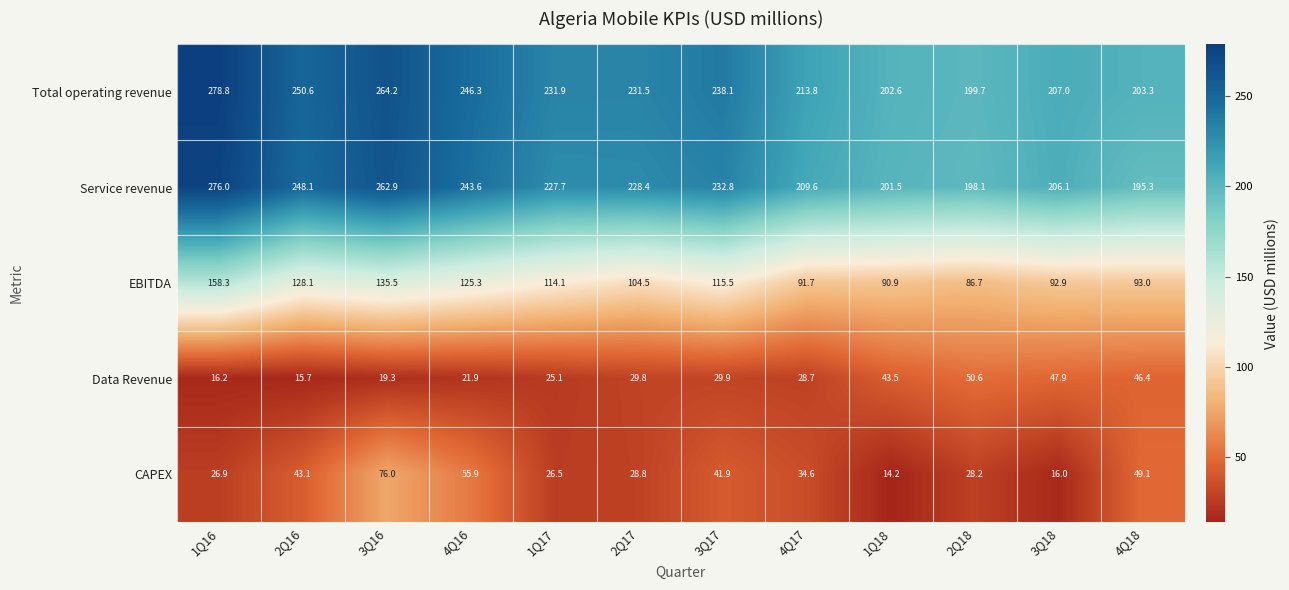

What is the sum of the CAPEX values at 4Q16 and 1Q17?

82.4